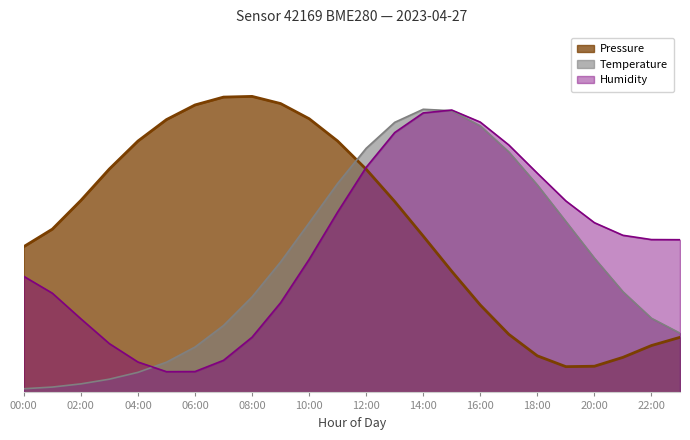

Rank the categories by Pressure value from lowest to highest.

19:00, 20:00, 21:00, 18:00, 22:00, 23:00, 17:00, 16:00, 15:00, 00:00, 14:00, 01:00, 13:00, 02:00, 12:00, 03:00, 11:00, 04:00, 05:00, 10:00, 06:00, 09:00, 07:00, 08:00